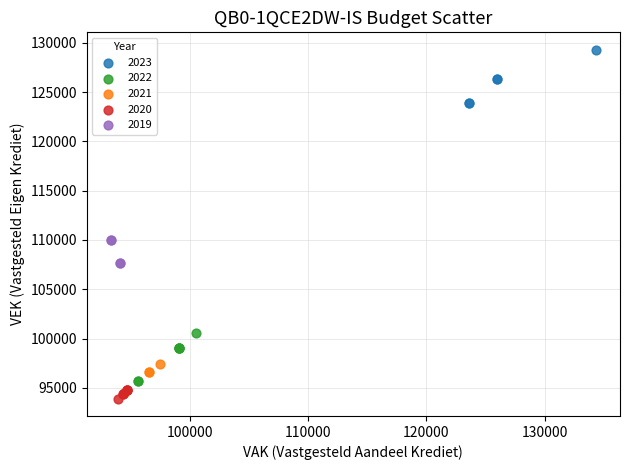

Which series reaches the maximum Y coordinate?

2023